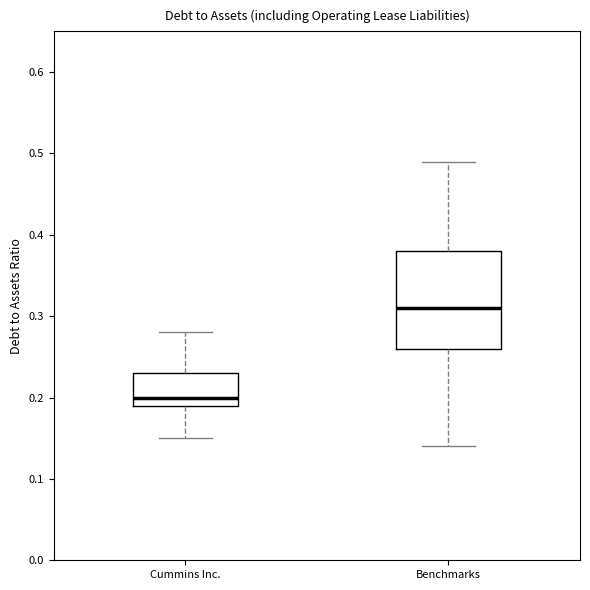

Which box has the lowest median line?

Cummins Inc.